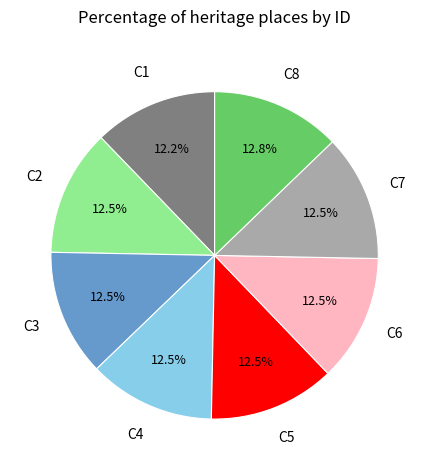

To the nearest percent, what is the average slice percentage?

12%